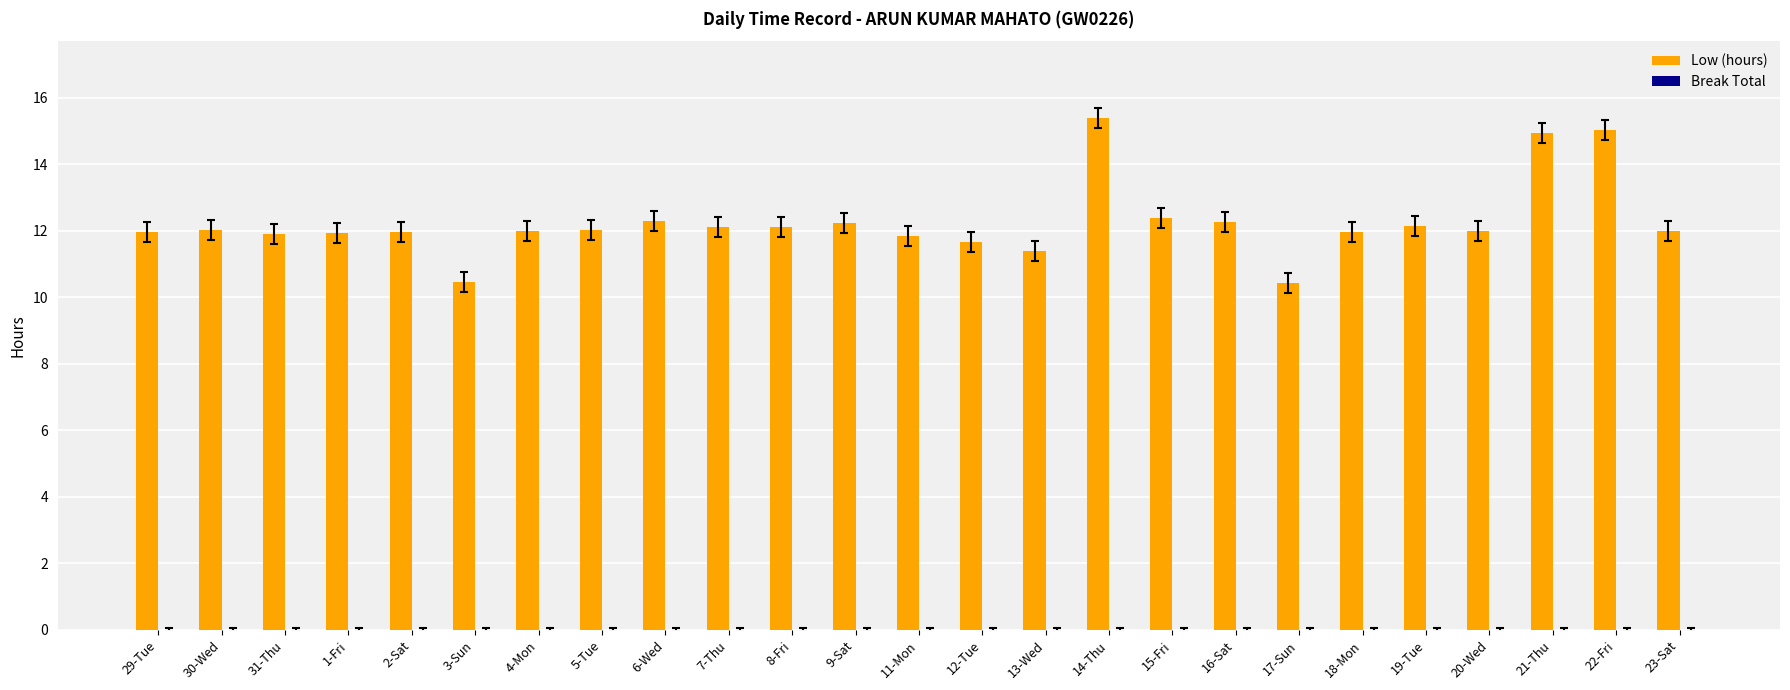

What is the average value?

12.3